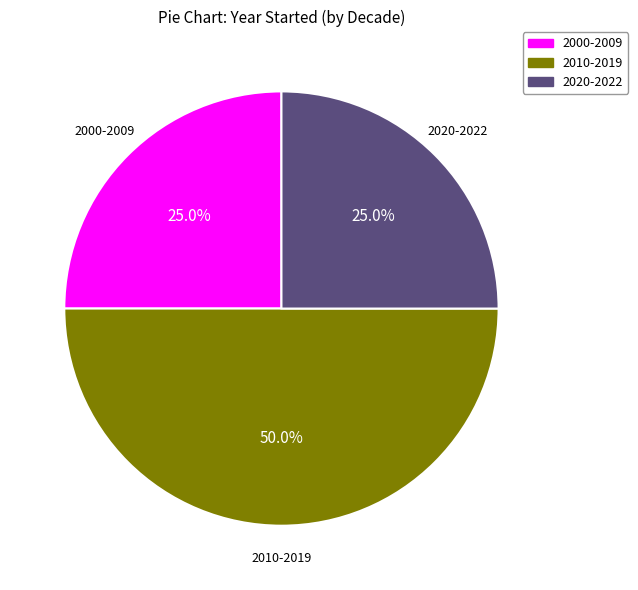

Count the number of slices in the pie.

3